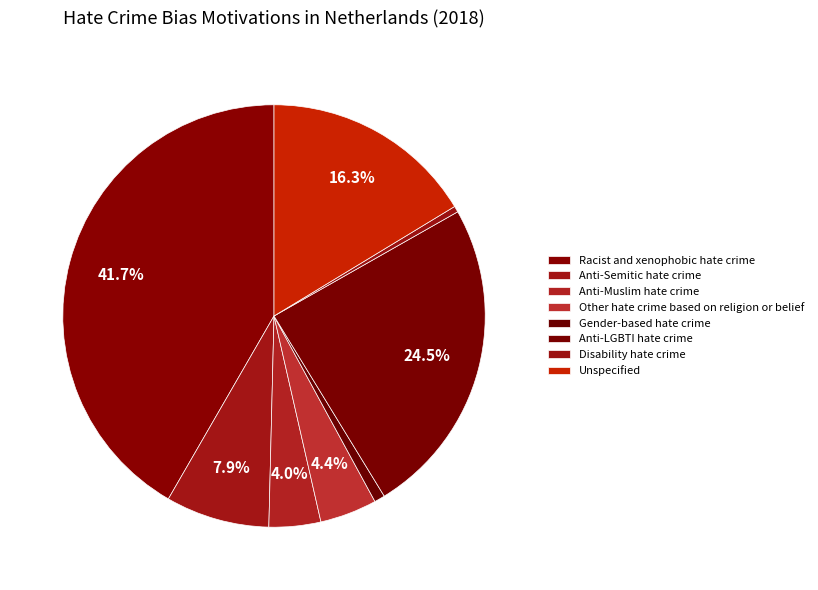

To the nearest percent, what is the difference between the Unspecified and Anti-Semitic hate crime slice percentages?

8%